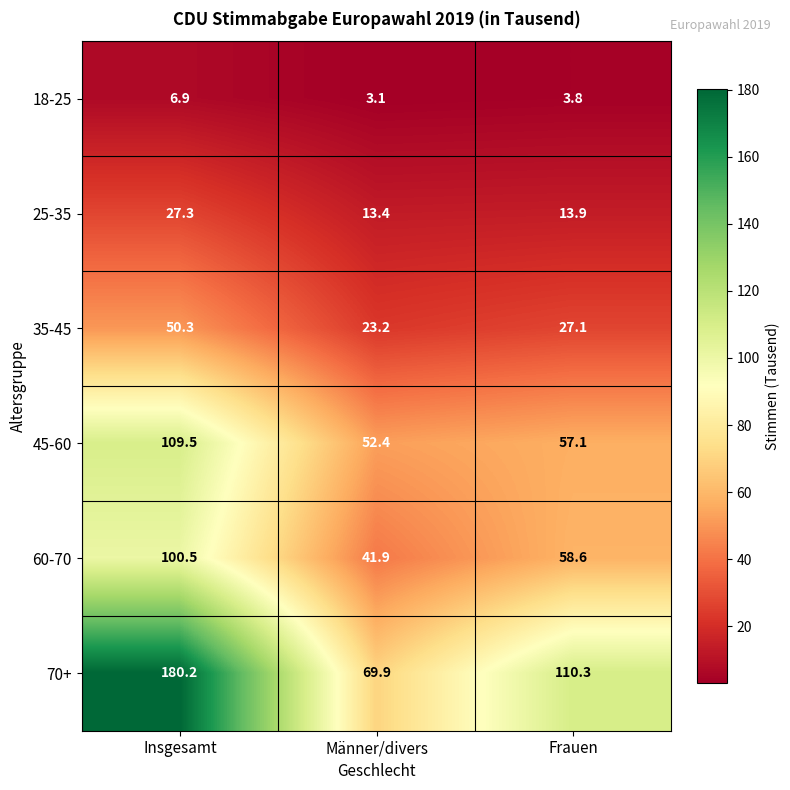

The value of 18-25 at Frauen is 3.8. True or false?

True